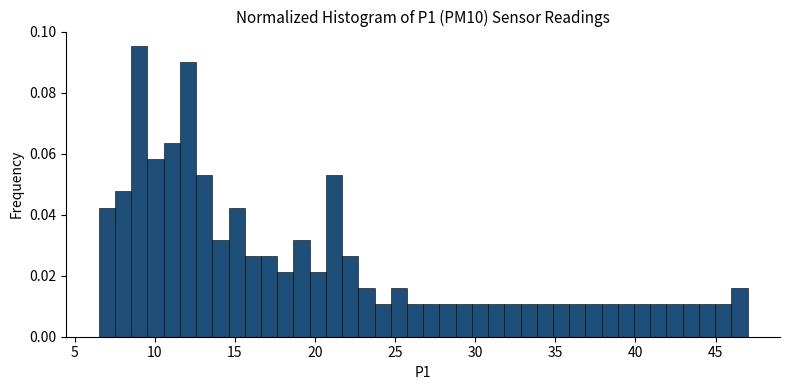

Read against the x-axis, roughly where is the centre of the tallest bar?

9.0